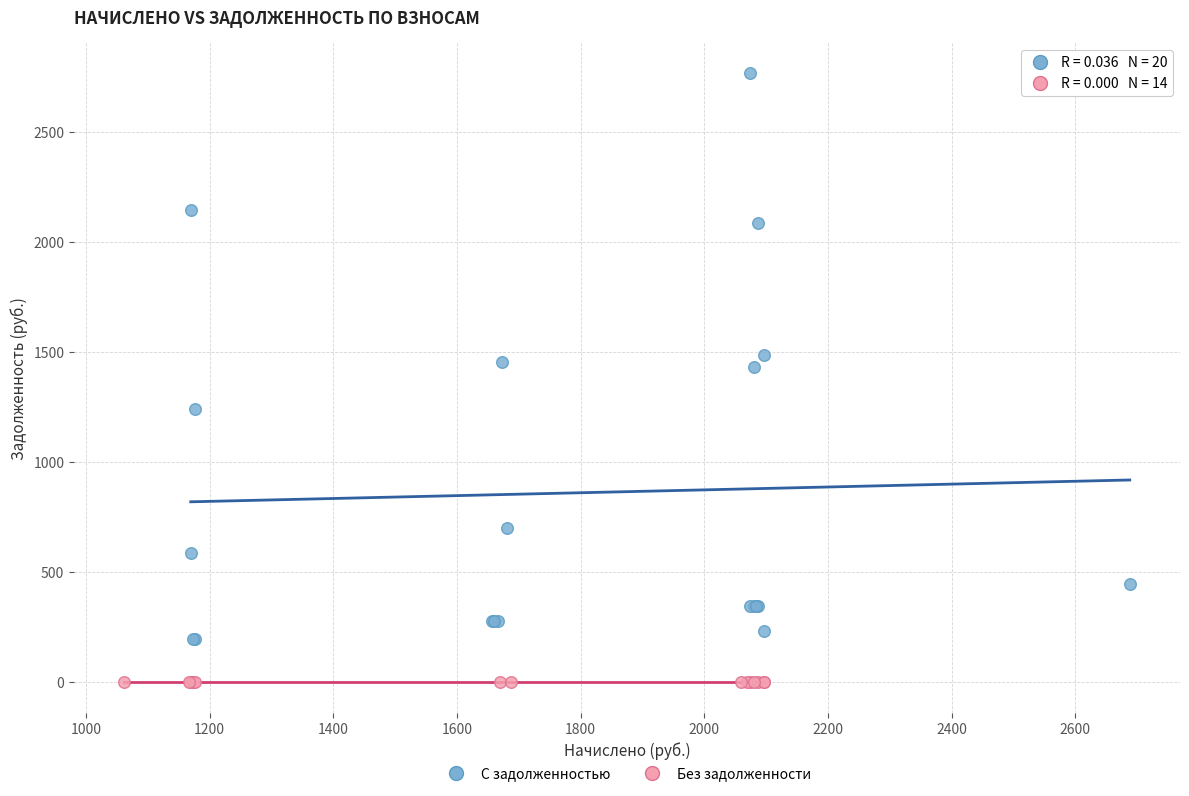

Which series reaches the maximum Y coordinate?

С задолженностью